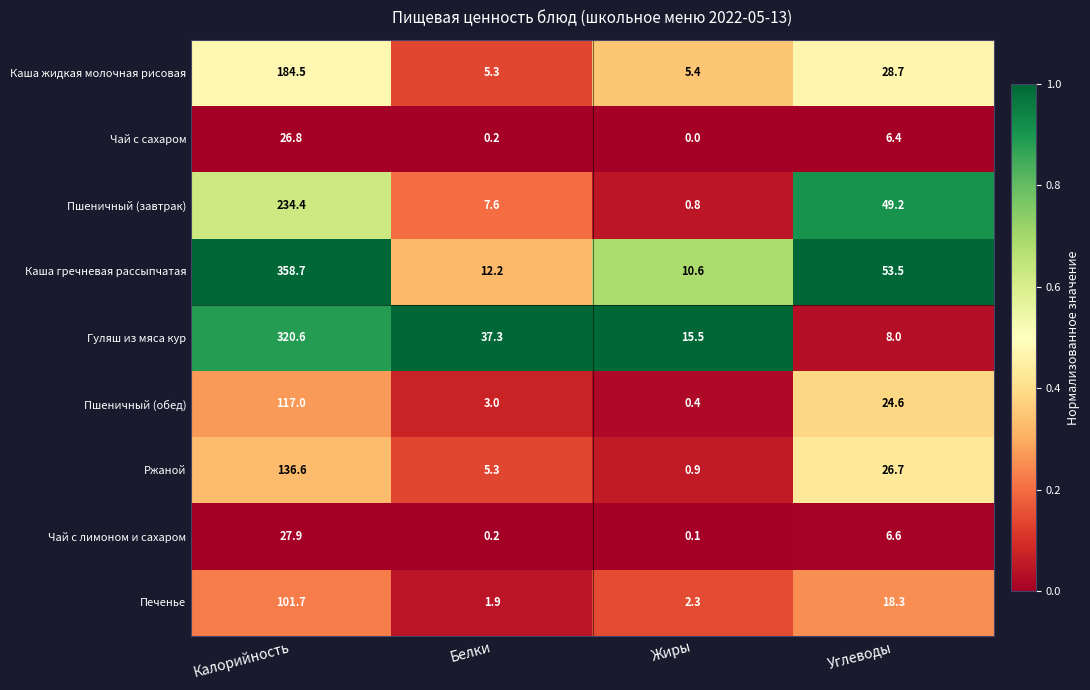

The value of Каша жидкая молочная рисовая at Углеводы is 28.7. True or false?

True